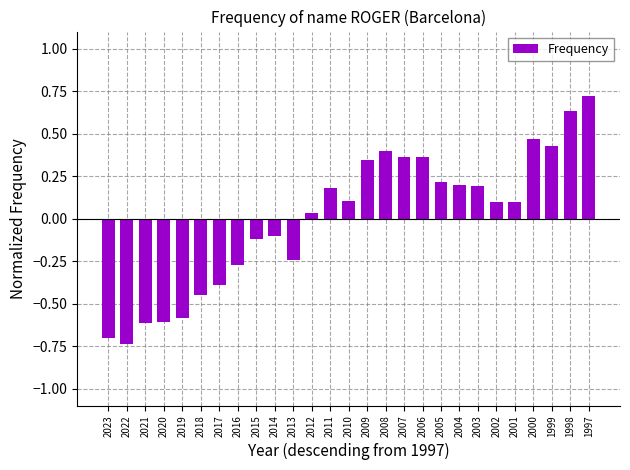

Count the number of values greater than 0.

16